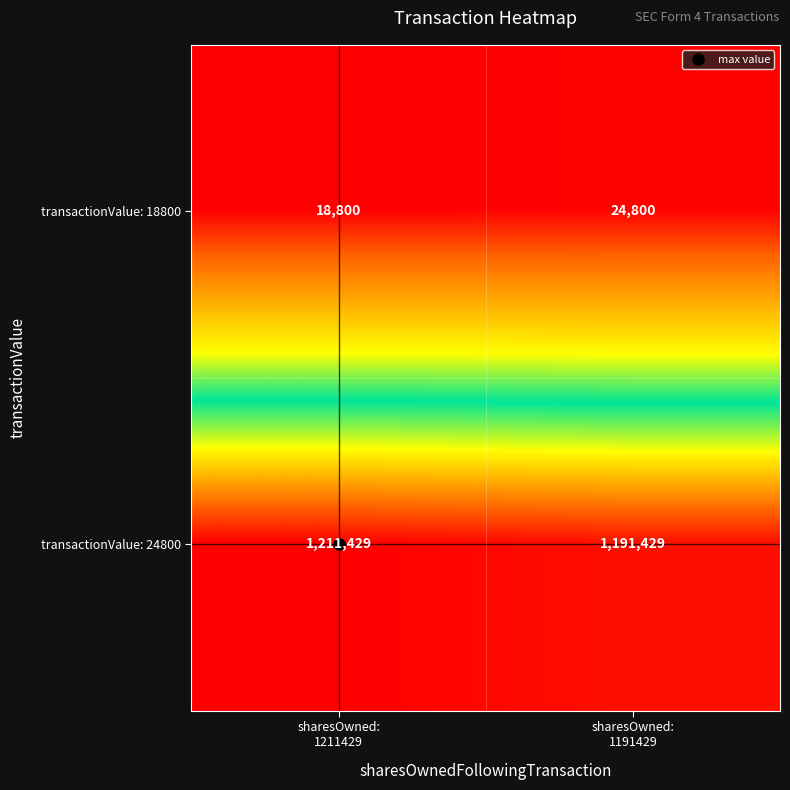

What is the difference between the maximum and minimum values in the transactionValue: 18800 series?

6000